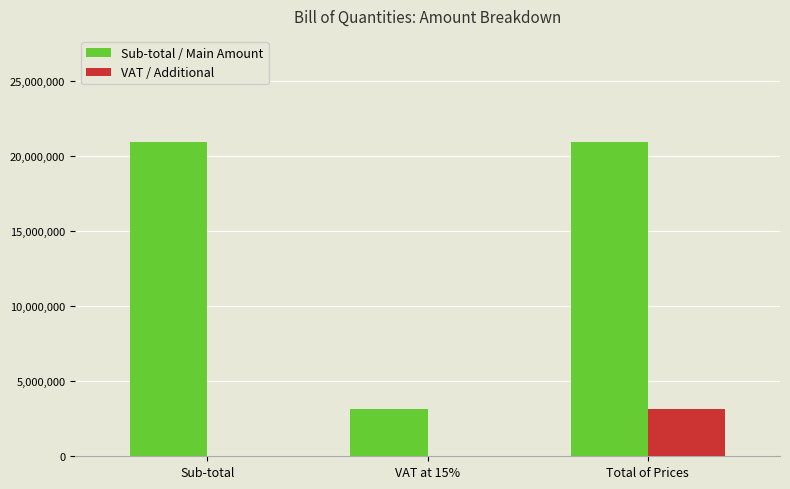

What is the spread (max minus min) of values at Total of Prices?

17786250